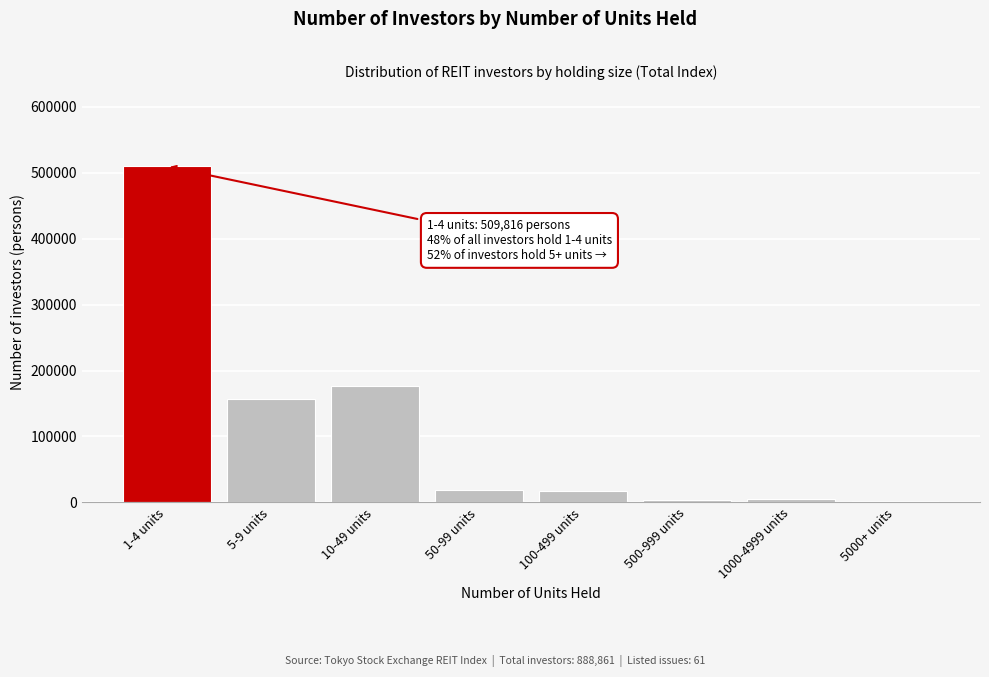

What is the label of the 3rd bar from the right?

500-999 units